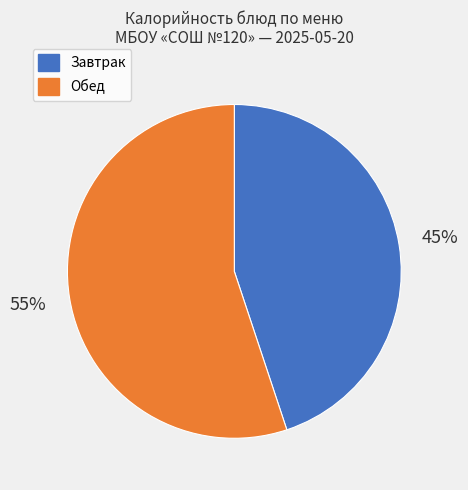

Is the sum of Завтрак and Обед greater than half?

Yes